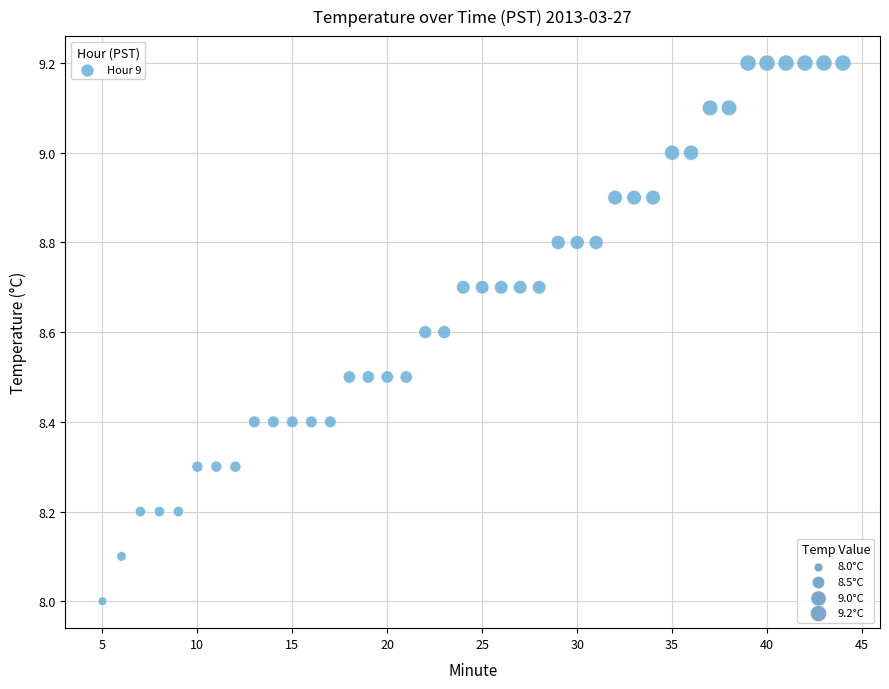

What is the range of Y values (max minus min)?

1.2